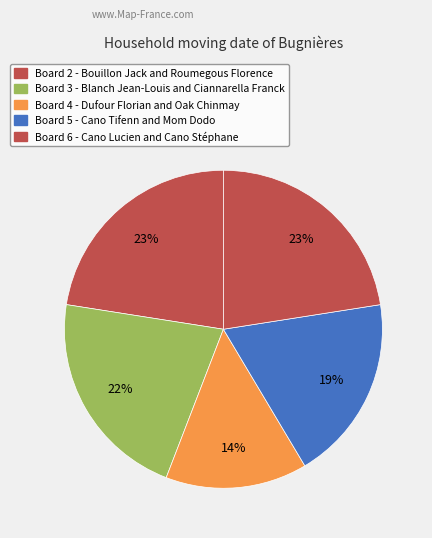

Which slice is the smallest?

Board 4 - Dufour Florian and Oak Chinmay